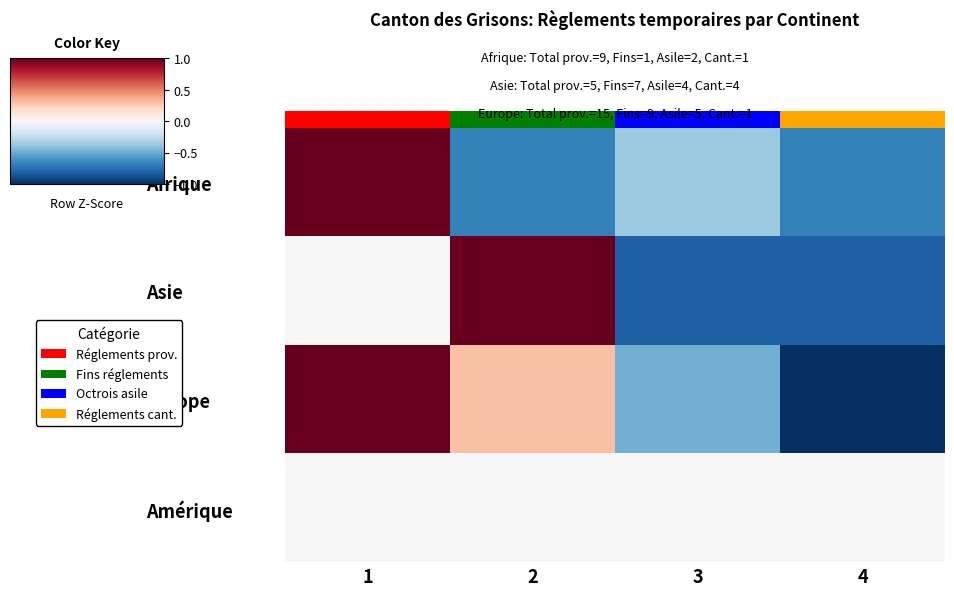

Reading left to right, transcribe all the data shown in this chart.

Afrique: 1=1.7	2=-0.7	3=-0.4	4=-0.7
Asie: 1=0.0	2=1.6	3=-0.8	4=-0.8
Europe: 1=1.5	2=0.3	3=-0.5	4=-1.3
Amérique: 1=0.0	2=0.0	3=0.0	4=0.0